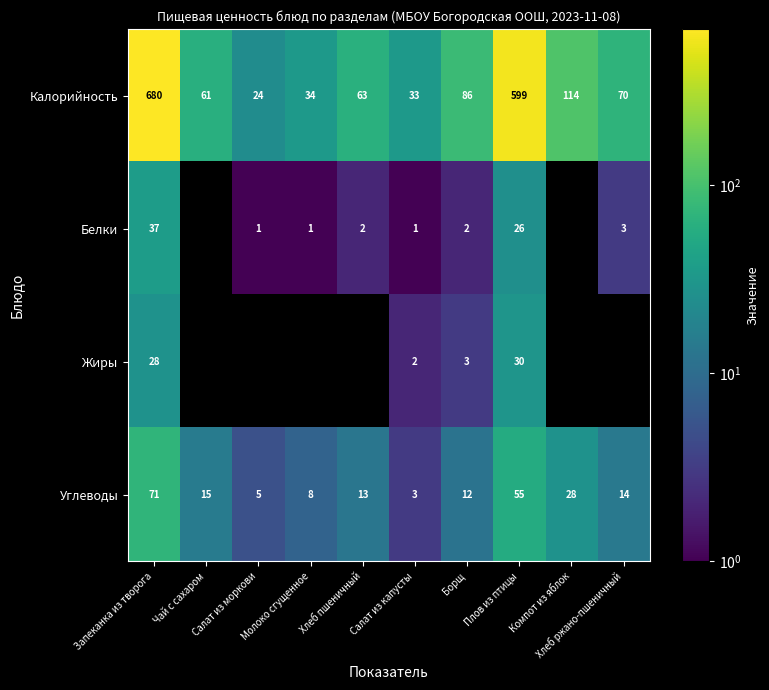

What is the sum of the Углеводы values at Салат из капусты and Борщ?

15